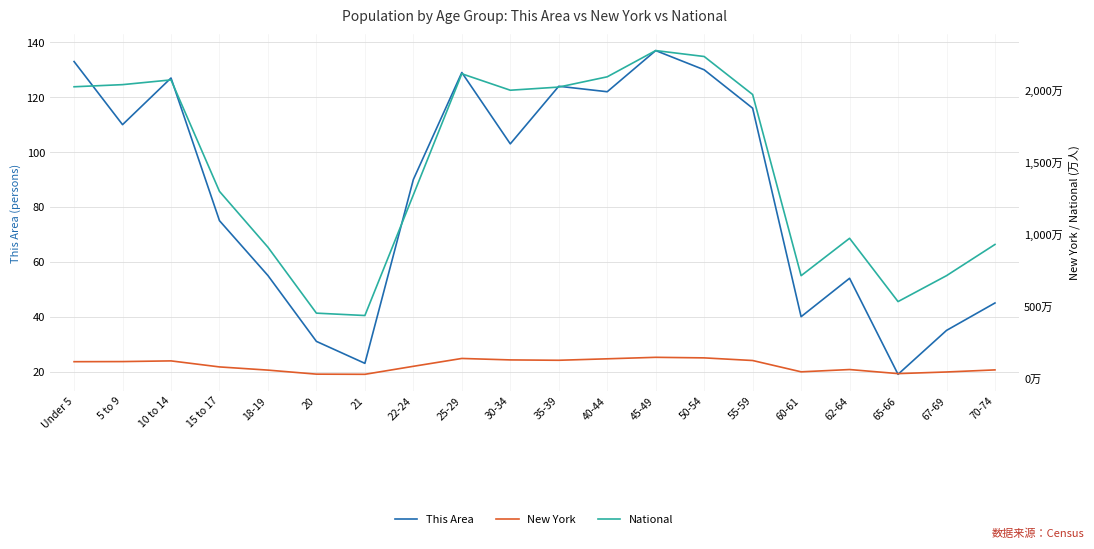

List the series in order of their peak value, lowest first.

This Area, New York, National